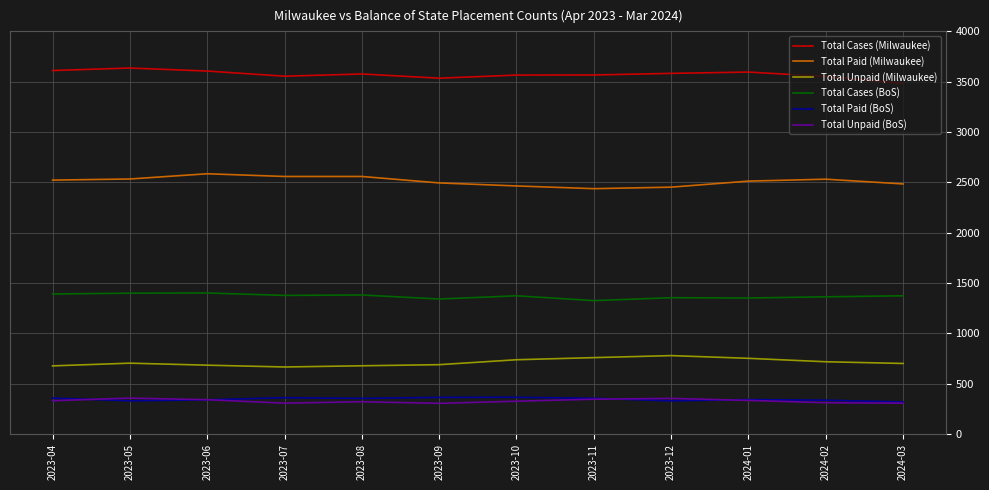

What is the lowest value of the Total Unpaid (BoS) series?

306